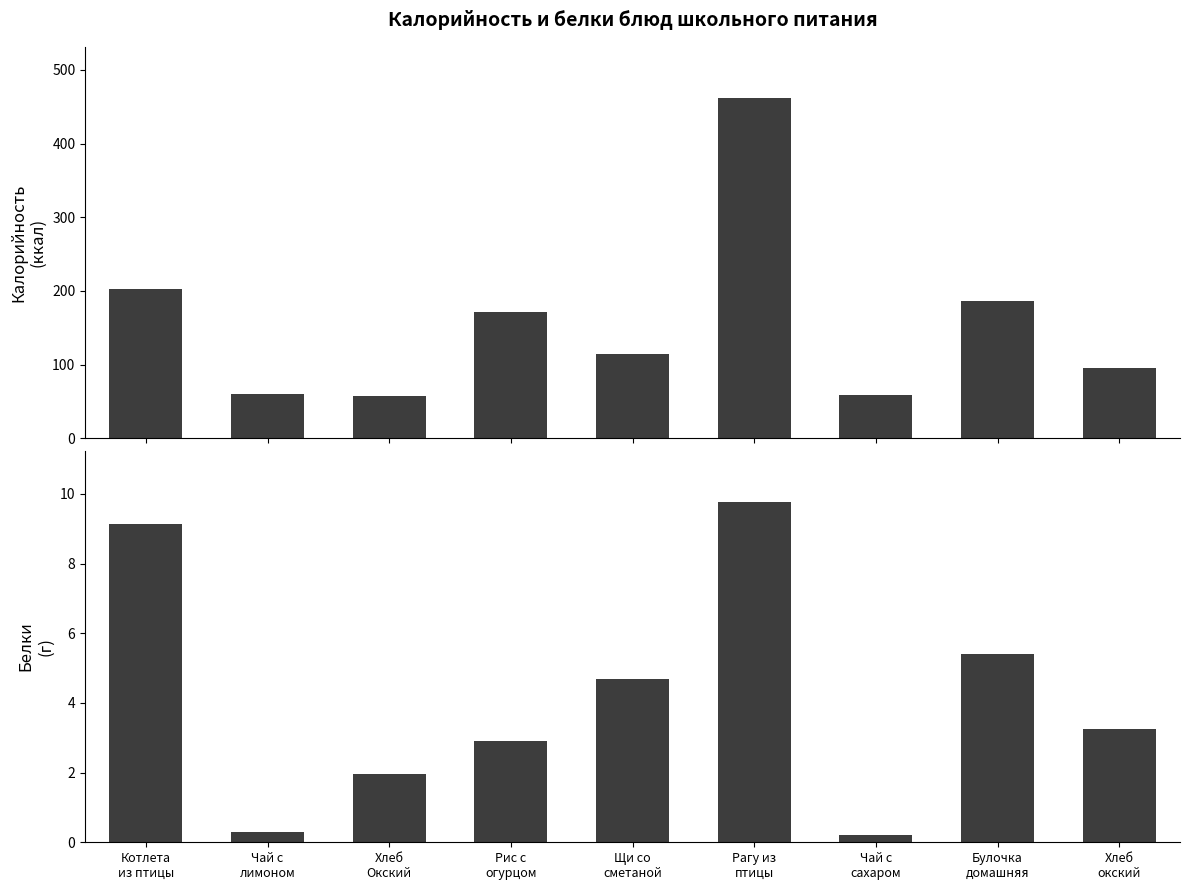

Which series has the largest total across all categories?

Калорийность